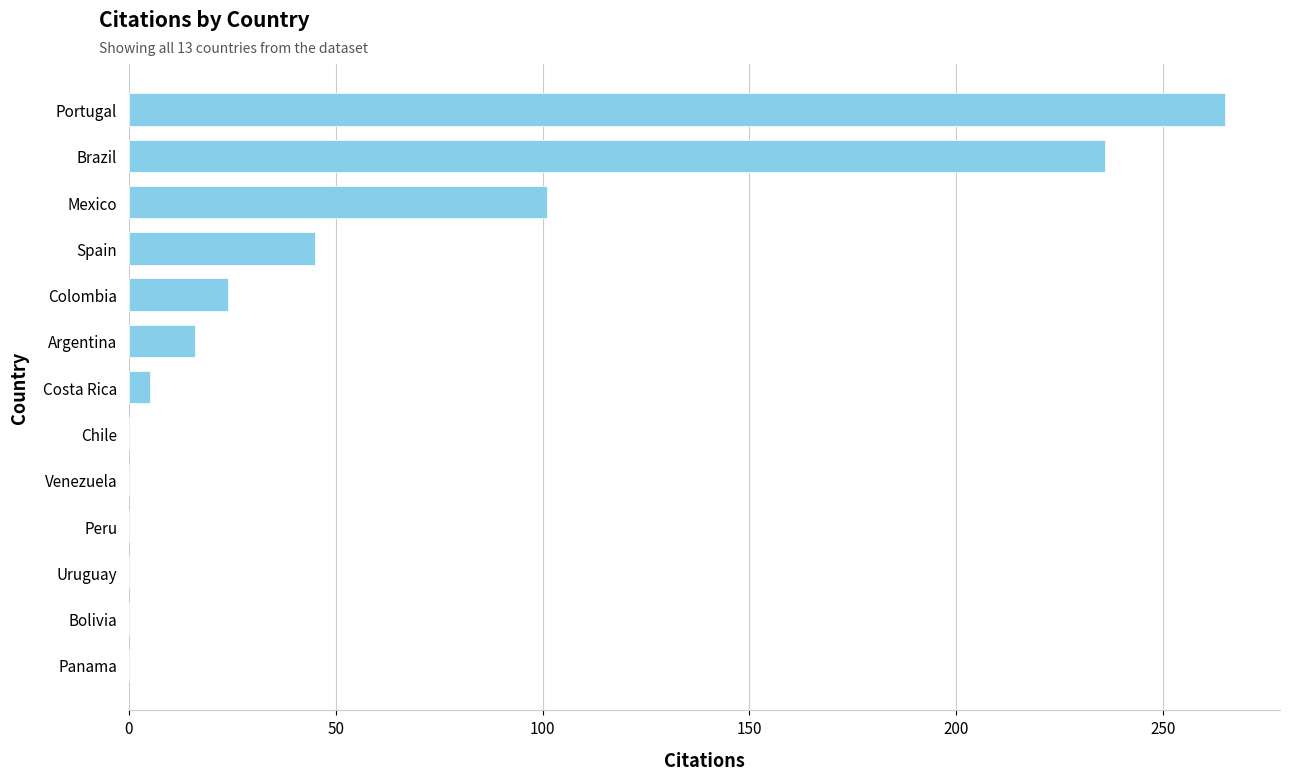

Reading top to bottom, extract all data points from this chart.

Portugal=265	Brazil=236	Mexico=101	Spain=45	Colombia=24	Argentina=16	Costa Rica=5	Chile=0	Venezuela=0	Peru=0	Uruguay=0	Bolivia=0	Panama=0